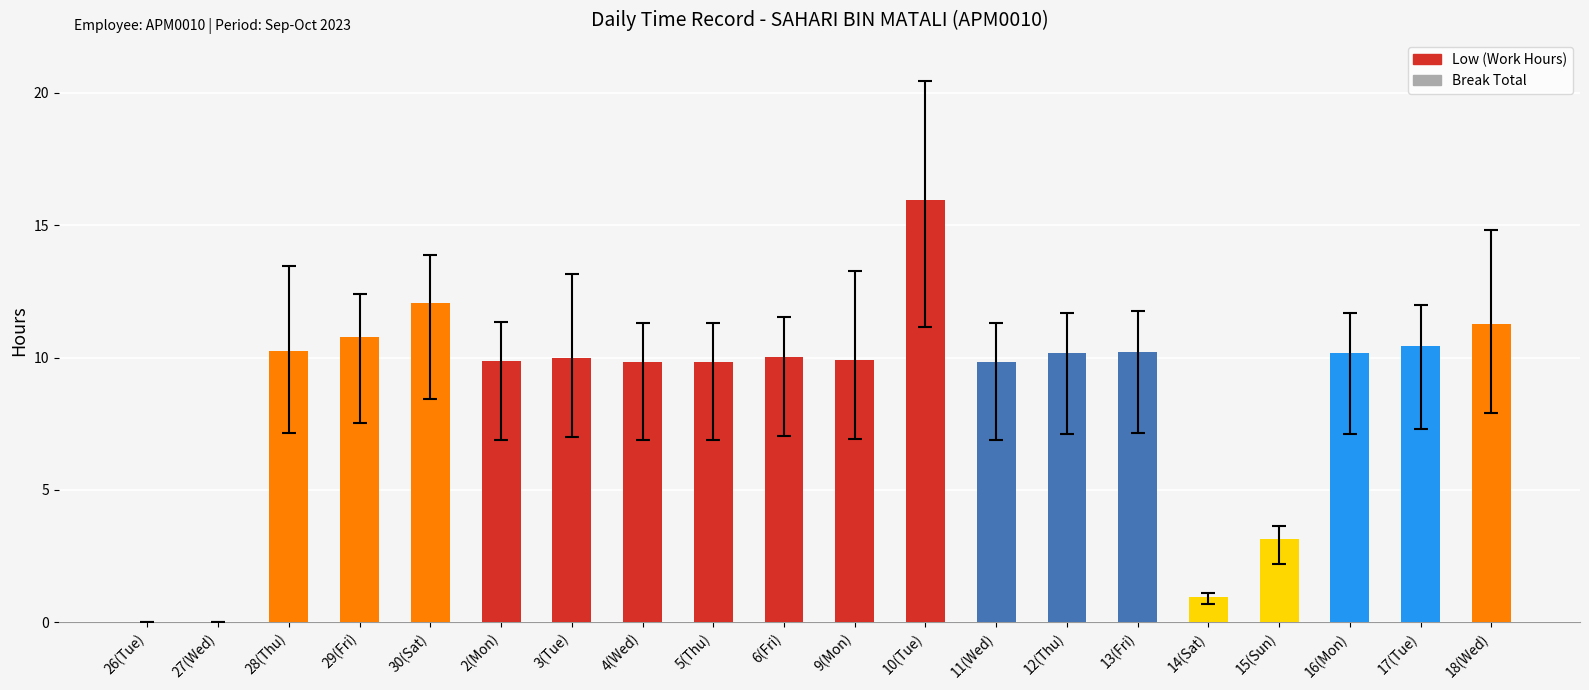

What is the sum of all values?

174.7